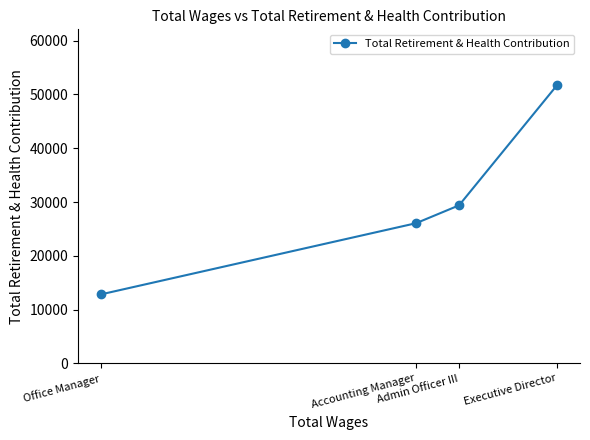

Where is the data nearest to the value 32301?

Admin Officer III